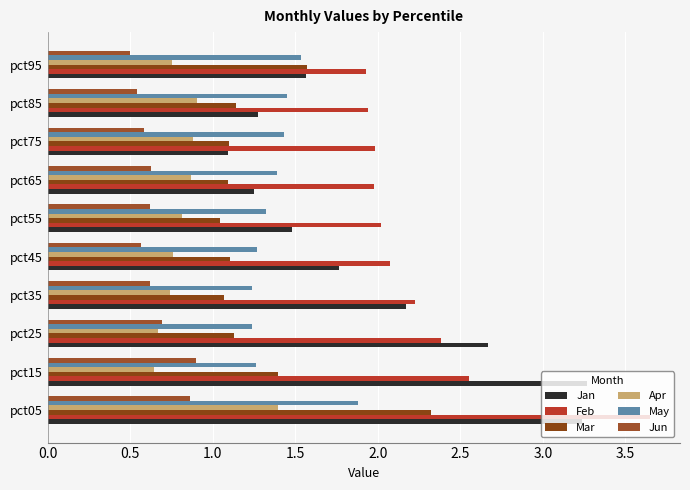

How many categories are shown in the chart?

10